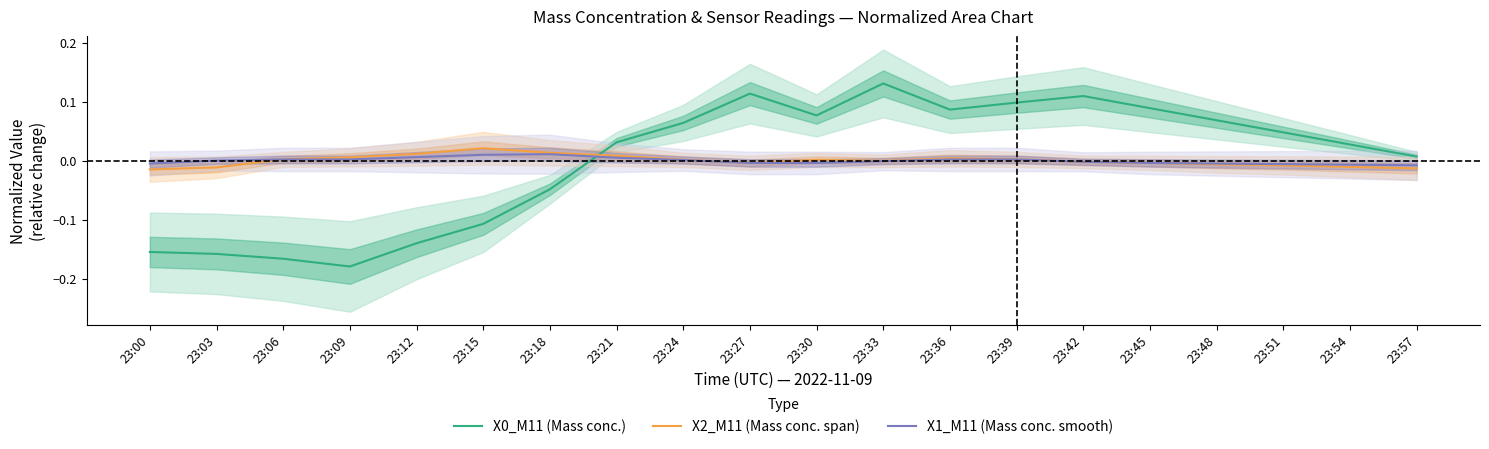

Is the value of X1_M11 at 23:51 greater than the value of X2_M11 at 23:12?

No